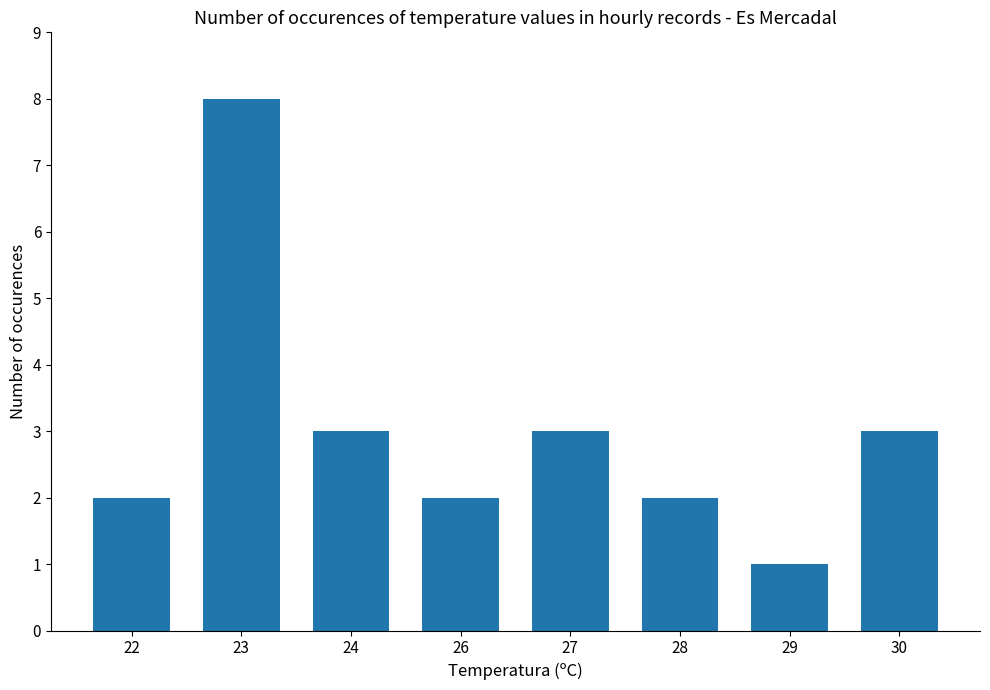

Read the value at 27.

3